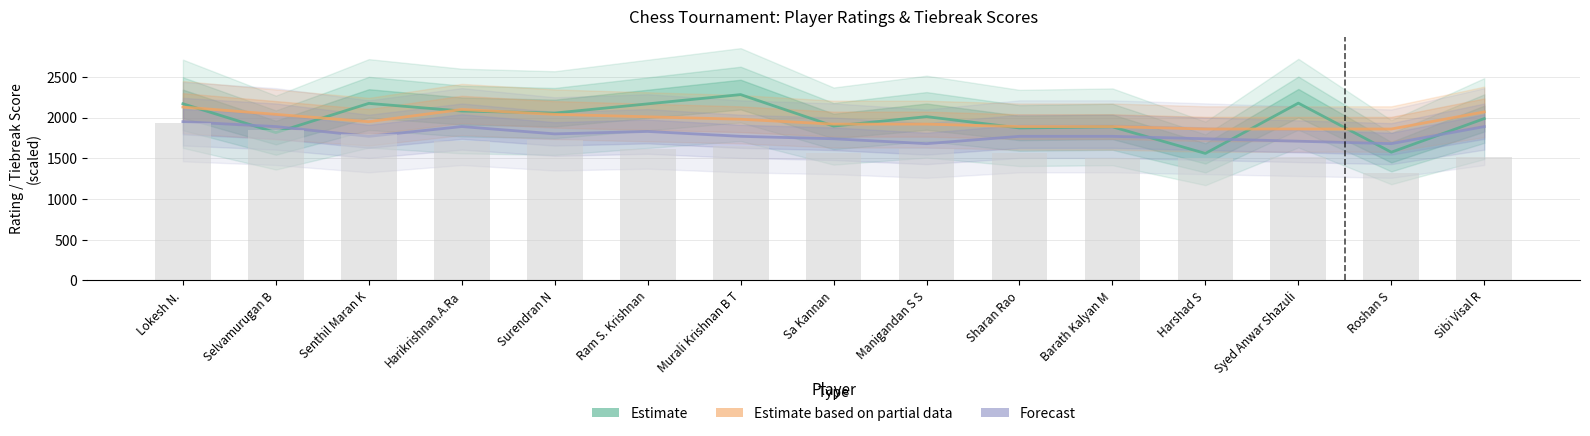

The Estimate (RtgI) series shows 385 at Harshad S. True or false?

False